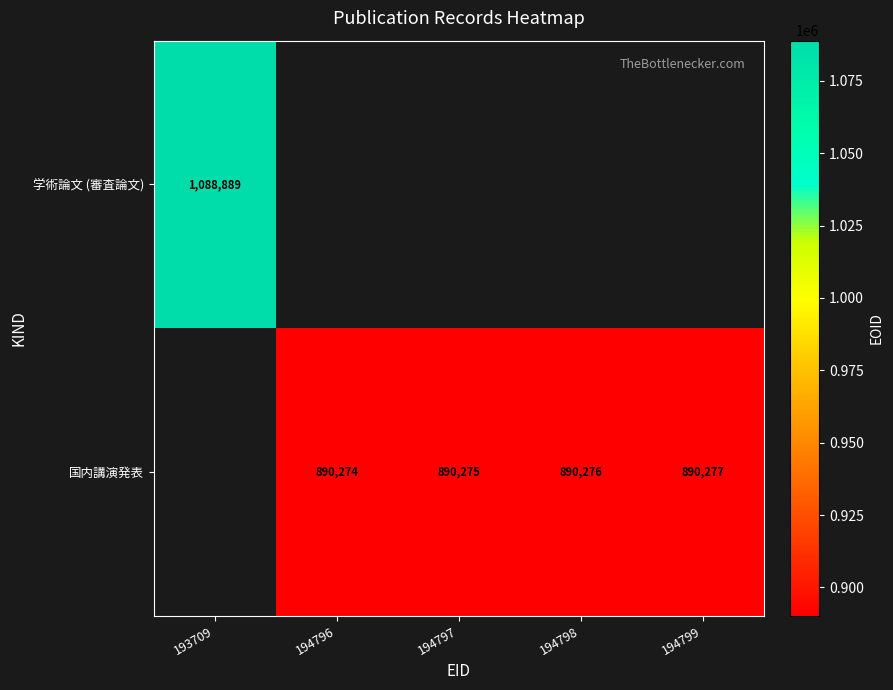

Is the value of 学術論文 (審査論文) at 193709 greater than the value of 国内講演発表 at 194797?

Yes